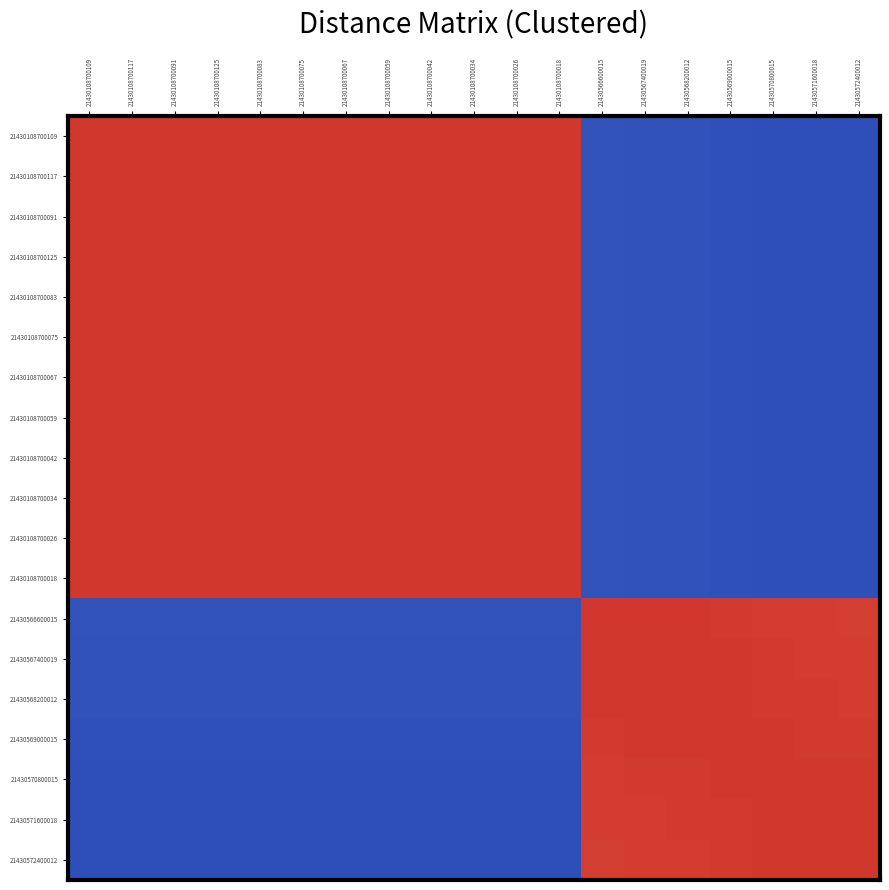

Reading left to right, extract all data points from this chart.

21430108700109: 21430108700109=0.0	21430108700117=0.0	21430108700091=0.0	21430108700125=0.0	21430108700083=0.0	21430108700075=0.0	21430108700067=0.0	21430108700059=0.0	21430108700042=0.0	21430108700034=0.0	21430108700026=0.0	21430108700018=0.0	21430566600015=1.0	21430567400019=1.0	21430568200012=1.0	21430569000015=1.0	21430570800015=1.0	21430571600018=1.0	21430572400012=1.0
21430108700117: 21430108700109=0.0	21430108700117=0.0	21430108700091=0.0	21430108700125=0.0	21430108700083=0.0	21430108700075=0.0	21430108700067=0.0	21430108700059=0.0	21430108700042=0.0	21430108700034=0.0	21430108700026=0.0	21430108700018=0.0	21430566600015=1.0	21430567400019=1.0	21430568200012=1.0	21430569000015=1.0	21430570800015=1.0	21430571600018=1.0	21430572400012=1.0
21430108700091: 21430108700109=0.0	21430108700117=0.0	21430108700091=0.0	21430108700125=0.0	21430108700083=0.0	21430108700075=0.0	21430108700067=0.0	21430108700059=0.0	21430108700042=0.0	21430108700034=0.0	21430108700026=0.0	21430108700018=0.0	21430566600015=1.0	21430567400019=1.0	21430568200012=1.0	21430569000015=1.0	21430570800015=1.0	21430571600018=1.0	21430572400012=1.0
21430108700125: 21430108700109=0.0	21430108700117=0.0	21430108700091=0.0	21430108700125=0.0	21430108700083=0.0	21430108700075=0.0	21430108700067=0.0	21430108700059=0.0	21430108700042=0.0	21430108700034=0.0	21430108700026=0.0	21430108700018=0.0	21430566600015=1.0	21430567400019=1.0	21430568200012=1.0	21430569000015=1.0	21430570800015=1.0	21430571600018=1.0	21430572400012=1.0
21430108700083: 21430108700109=0.0	21430108700117=0.0	21430108700091=0.0	21430108700125=0.0	21430108700083=0.0	21430108700075=0.0	21430108700067=0.0	21430108700059=0.0	21430108700042=0.0	21430108700034=0.0	21430108700026=0.0	21430108700018=0.0	21430566600015=1.0	21430567400019=1.0	21430568200012=1.0	21430569000015=1.0	21430570800015=1.0	21430571600018=1.0	21430572400012=1.0
21430108700075: 21430108700109=0.0	21430108700117=0.0	21430108700091=0.0	21430108700125=0.0	21430108700083=0.0	21430108700075=0.0	21430108700067=0.0	21430108700059=0.0	21430108700042=0.0	21430108700034=0.0	21430108700026=0.0	21430108700018=0.0	21430566600015=1.0	21430567400019=1.0	21430568200012=1.0	21430569000015=1.0	21430570800015=1.0	21430571600018=1.0	21430572400012=1.0
21430108700067: 21430108700109=0.0	21430108700117=0.0	21430108700091=0.0	21430108700125=0.0	21430108700083=0.0	21430108700075=0.0	21430108700067=0.0	21430108700059=0.0	21430108700042=0.0	21430108700034=0.0	21430108700026=0.0	21430108700018=0.0	21430566600015=1.0	21430567400019=1.0	21430568200012=1.0	21430569000015=1.0	21430570800015=1.0	21430571600018=1.0	21430572400012=1.0
21430108700059: 21430108700109=0.0	21430108700117=0.0	21430108700091=0.0	21430108700125=0.0	21430108700083=0.0	21430108700075=0.0	21430108700067=0.0	21430108700059=0.0	21430108700042=0.0	21430108700034=0.0	21430108700026=0.0	21430108700018=0.0	21430566600015=1.0	21430567400019=1.0	21430568200012=1.0	21430569000015=1.0	21430570800015=1.0	21430571600018=1.0	21430572400012=1.0
21430108700042: 21430108700109=0.0	21430108700117=0.0	21430108700091=0.0	21430108700125=0.0	21430108700083=0.0	21430108700075=0.0	21430108700067=0.0	21430108700059=0.0	21430108700042=0.0	21430108700034=0.0	21430108700026=0.0	21430108700018=0.0	21430566600015=1.0	21430567400019=1.0	21430568200012=1.0	21430569000015=1.0	21430570800015=1.0	21430571600018=1.0	21430572400012=1.0
21430108700034: 21430108700109=0.0	21430108700117=0.0	21430108700091=0.0	21430108700125=0.0	21430108700083=0.0	21430108700075=0.0	21430108700067=0.0	21430108700059=0.0	21430108700042=0.0	21430108700034=0.0	21430108700026=0.0	21430108700018=0.0	21430566600015=1.0	21430567400019=1.0	21430568200012=1.0	21430569000015=1.0	21430570800015=1.0	21430571600018=1.0	21430572400012=1.0
21430108700026: 21430108700109=0.0	21430108700117=0.0	21430108700091=0.0	21430108700125=0.0	21430108700083=0.0	21430108700075=0.0	21430108700067=0.0	21430108700059=0.0	21430108700042=0.0	21430108700034=0.0	21430108700026=0.0	21430108700018=0.0	21430566600015=1.0	21430567400019=1.0	21430568200012=1.0	21430569000015=1.0	21430570800015=1.0	21430571600018=1.0	21430572400012=1.0
21430108700018: 21430108700109=0.0	21430108700117=0.0	21430108700091=0.0	21430108700125=0.0	21430108700083=0.0	21430108700075=0.0	21430108700067=0.0	21430108700059=0.0	21430108700042=0.0	21430108700034=0.0	21430108700026=0.0	21430108700018=0.0	21430566600015=1.0	21430567400019=1.0	21430568200012=1.0	21430569000015=1.0	21430570800015=1.0	21430571600018=1.0	21430572400012=1.0
21430566600015: 21430108700109=1.0	21430108700117=1.0	21430108700091=1.0	21430108700125=1.0	21430108700083=1.0	21430108700075=1.0	21430108700067=1.0	21430108700059=1.0	21430108700042=1.0	21430108700034=1.0	21430108700026=1.0	21430108700018=1.0	21430566600015=0.0	21430567400019=0.0	21430568200012=0.0	21430569000015=0.0	21430570800015=0.0	21430571600018=0.0	21430572400012=0.0
21430567400019: 21430108700109=1.0	21430108700117=1.0	21430108700091=1.0	21430108700125=1.0	21430108700083=1.0	21430108700075=1.0	21430108700067=1.0	21430108700059=1.0	21430108700042=1.0	21430108700034=1.0	21430108700026=1.0	21430108700018=1.0	21430566600015=0.0	21430567400019=0.0	21430568200012=0.0	21430569000015=0.0	21430570800015=0.0	21430571600018=0.0	21430572400012=0.0
21430568200012: 21430108700109=1.0	21430108700117=1.0	21430108700091=1.0	21430108700125=1.0	21430108700083=1.0	21430108700075=1.0	21430108700067=1.0	21430108700059=1.0	21430108700042=1.0	21430108700034=1.0	21430108700026=1.0	21430108700018=1.0	21430566600015=0.0	21430567400019=0.0	21430568200012=0.0	21430569000015=0.0	21430570800015=0.0	21430571600018=0.0	21430572400012=0.0
21430569000015: 21430108700109=1.0	21430108700117=1.0	21430108700091=1.0	21430108700125=1.0	21430108700083=1.0	21430108700075=1.0	21430108700067=1.0	21430108700059=1.0	21430108700042=1.0	21430108700034=1.0	21430108700026=1.0	21430108700018=1.0	21430566600015=0.0	21430567400019=0.0	21430568200012=0.0	21430569000015=0.0	21430570800015=0.0	21430571600018=0.0	21430572400012=0.0
21430570800015: 21430108700109=1.0	21430108700117=1.0	21430108700091=1.0	21430108700125=1.0	21430108700083=1.0	21430108700075=1.0	21430108700067=1.0	21430108700059=1.0	21430108700042=1.0	21430108700034=1.0	21430108700026=1.0	21430108700018=1.0	21430566600015=0.0	21430567400019=0.0	21430568200012=0.0	21430569000015=0.0	21430570800015=0.0	21430571600018=0.0	21430572400012=0.0
21430571600018: 21430108700109=1.0	21430108700117=1.0	21430108700091=1.0	21430108700125=1.0	21430108700083=1.0	21430108700075=1.0	21430108700067=1.0	21430108700059=1.0	21430108700042=1.0	21430108700034=1.0	21430108700026=1.0	21430108700018=1.0	21430566600015=0.0	21430567400019=0.0	21430568200012=0.0	21430569000015=0.0	21430570800015=0.0	21430571600018=0.0	21430572400012=0.0
21430572400012: 21430108700109=1.0	21430108700117=1.0	21430108700091=1.0	21430108700125=1.0	21430108700083=1.0	21430108700075=1.0	21430108700067=1.0	21430108700059=1.0	21430108700042=1.0	21430108700034=1.0	21430108700026=1.0	21430108700018=1.0	21430566600015=0.0	21430567400019=0.0	21430568200012=0.0	21430569000015=0.0	21430570800015=0.0	21430571600018=0.0	21430572400012=0.0